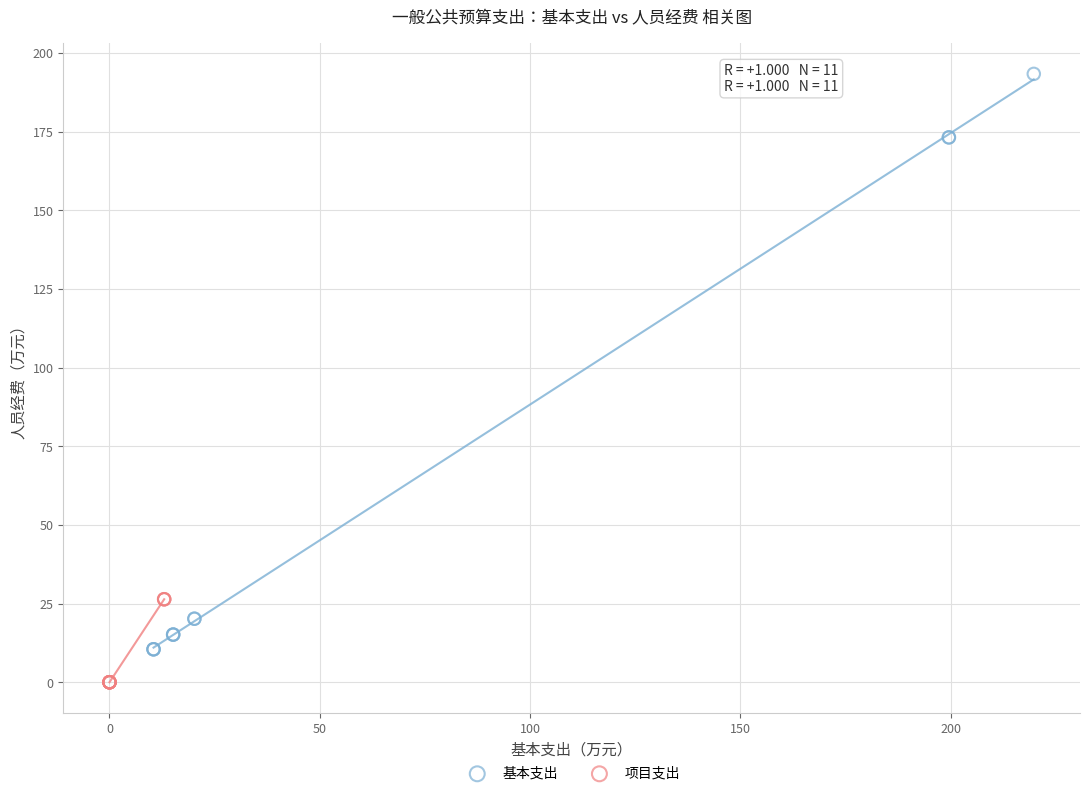

Which series contains the lowest Y value?

项目支出